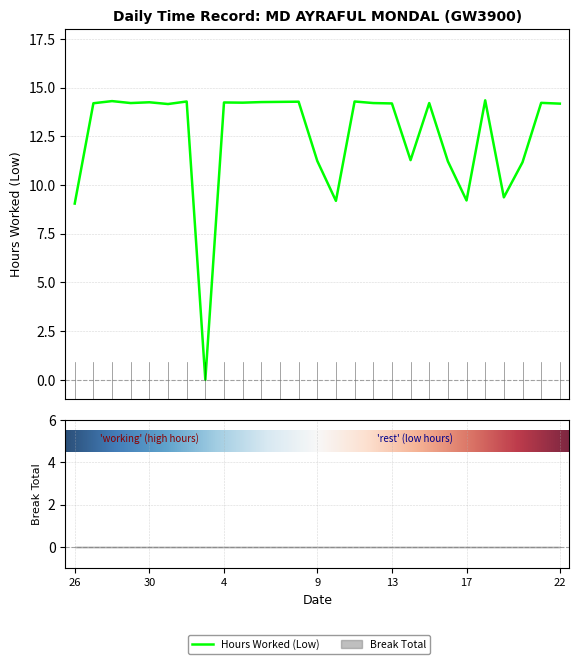

Which has a higher value, 5 or 30?

30